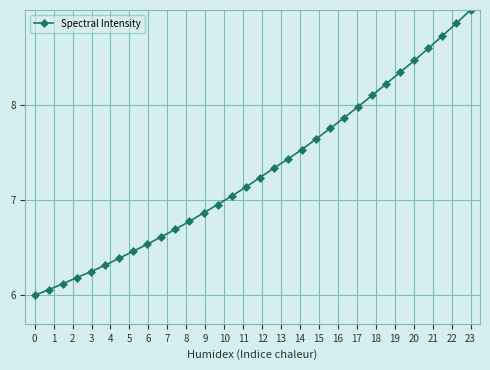

What is the smallest value displayed?

6.0